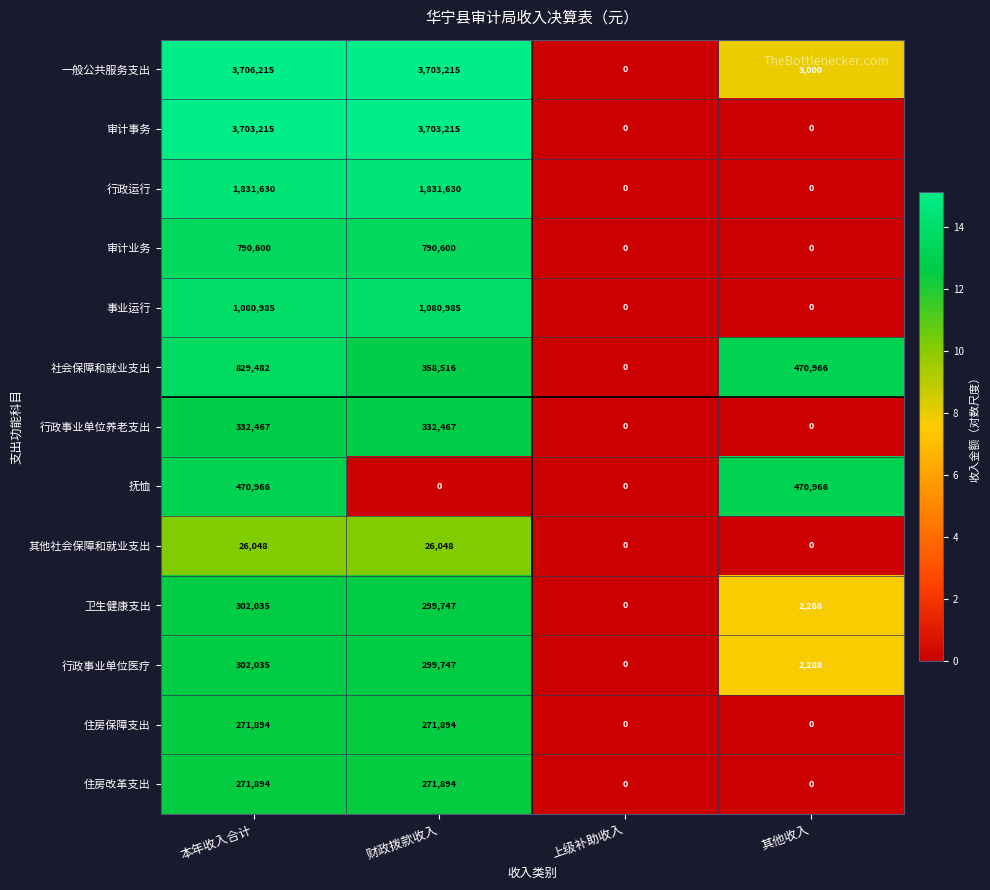

Is it true that 社会保障和就业支出 equals 829482 at 本年收入合计?

True